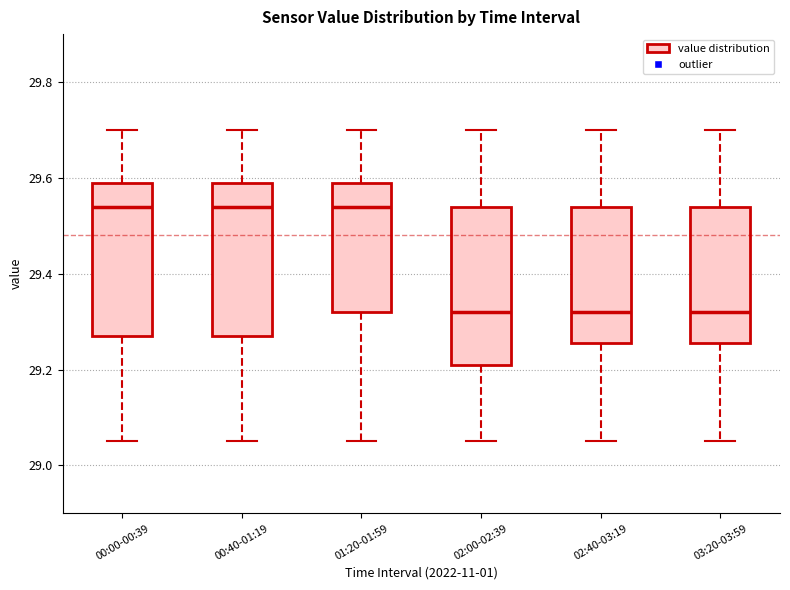

Reading left to right, transcribe this box plot: for each box, give where its median line is, the range the box spans, and where its two whiskers end, as read against the y-axis. The values are not printed on the chart, so give them approximately, as read against the axis.

00:00-00:39: median 29.54, box 29.28 to 29.60, whiskers 29.06 to 29.70
00:40-01:19: median 29.54, box 29.28 to 29.60, whiskers 29.06 to 29.70
01:20-01:59: median 29.54, box 29.32 to 29.60, whiskers 29.06 to 29.70
02:00-02:39: median 29.32, box 29.22 to 29.54, whiskers 29.06 to 29.70
02:40-03:19: median 29.32, box 29.26 to 29.54, whiskers 29.06 to 29.70
03:20-03:59: median 29.32, box 29.26 to 29.54, whiskers 29.06 to 29.70